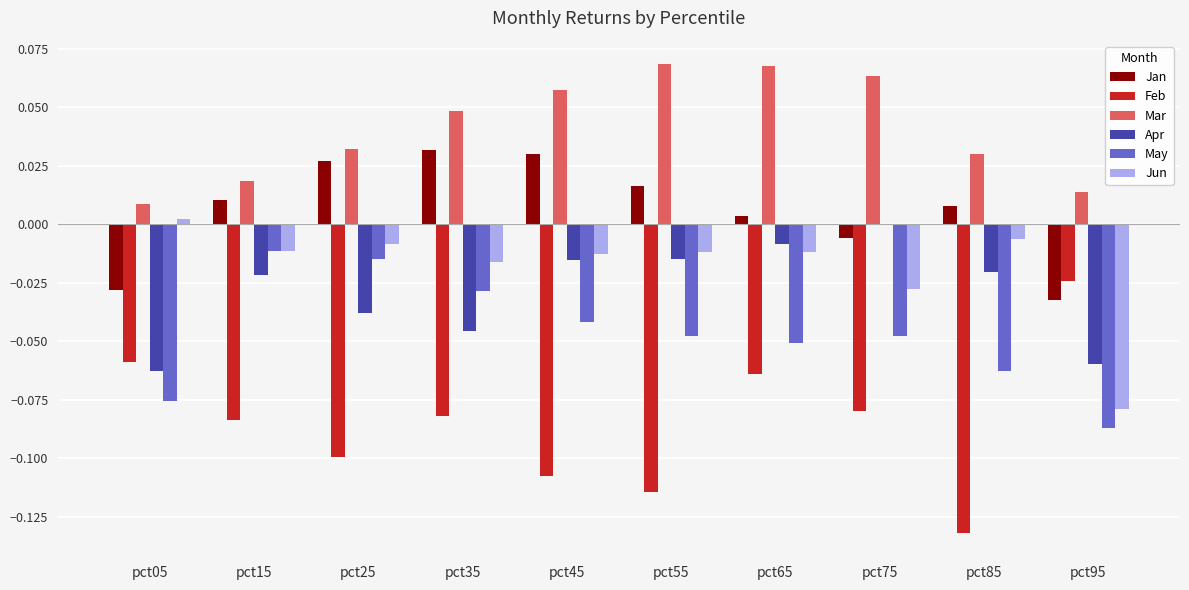

At which category is the sum across all series the highest?

pct65